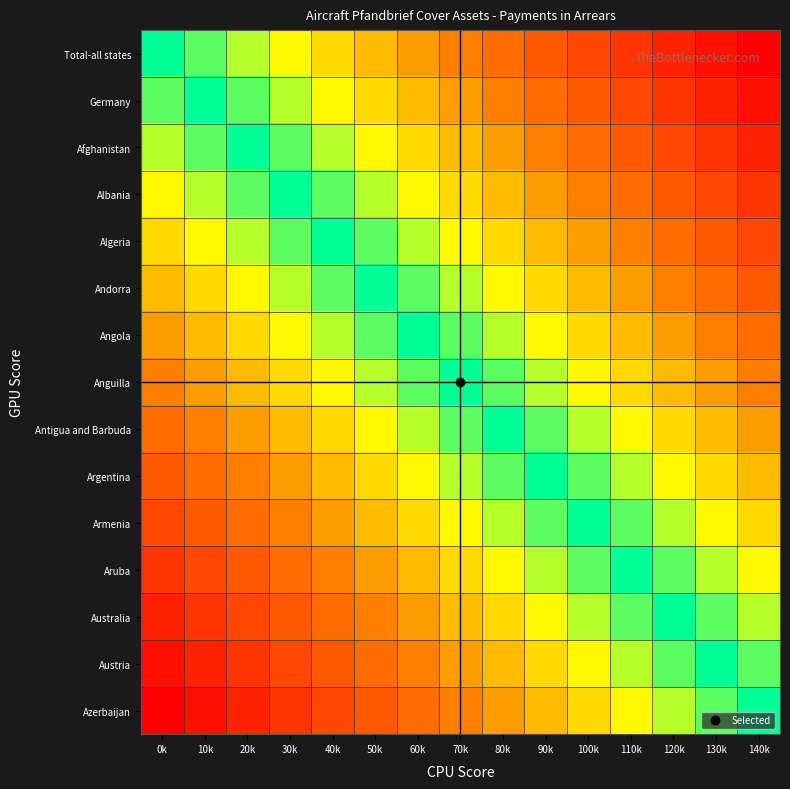

Between 20k and 60k, which is larger?

60k